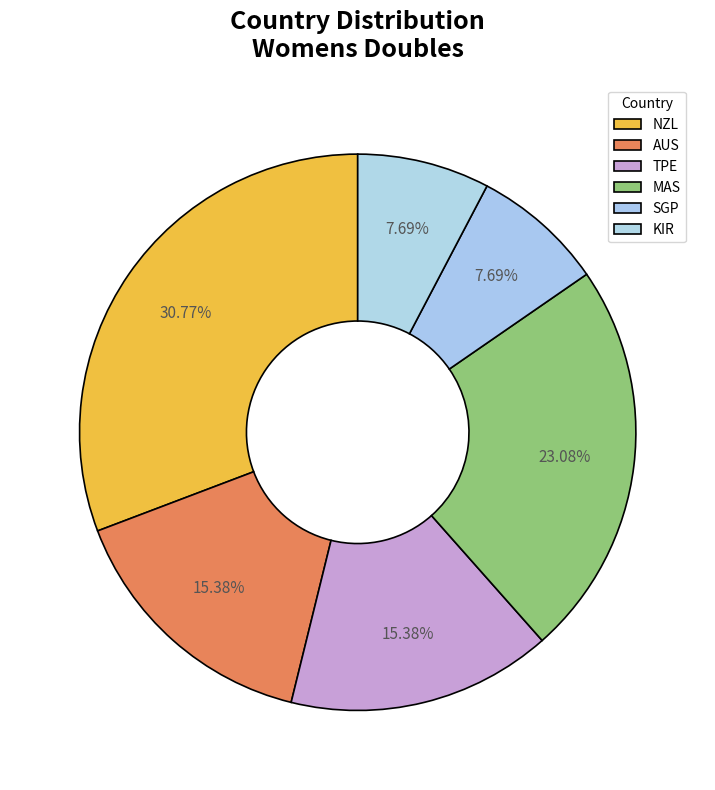

Rank the categories by value from highest to lowest.

NZL, MAS, AUS, TPE, SGP, KIR